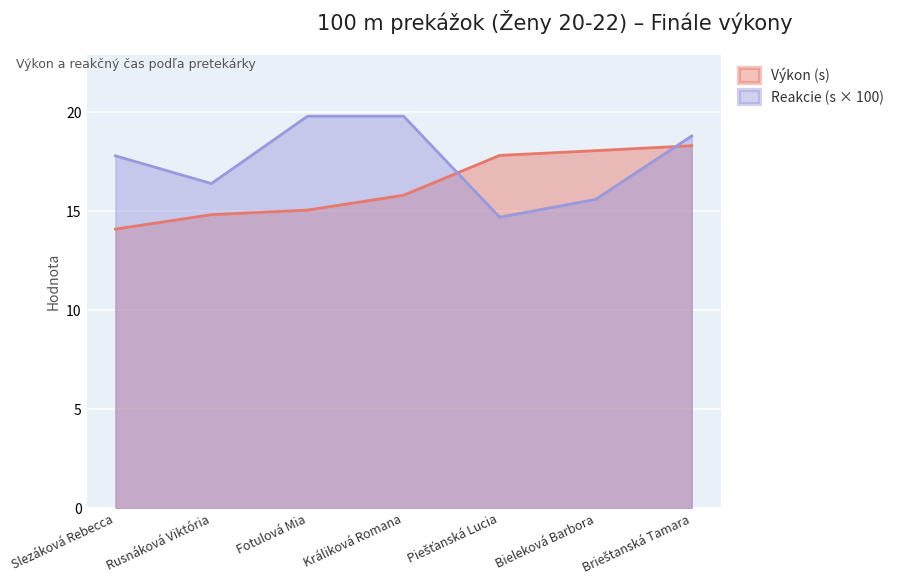

Between Fotulová Mia and Bieleková Barbora, which series saw the biggest shift?

Reakcie (s × 100)